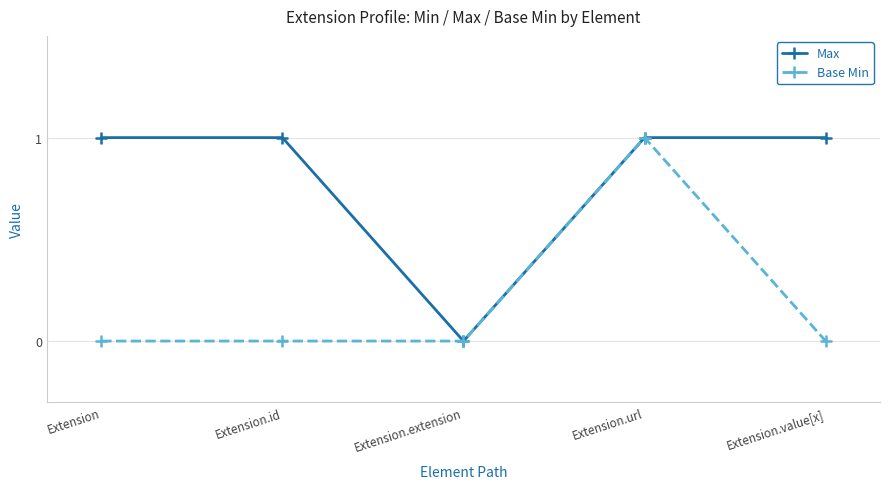

How many lines are shown in the chart?

2